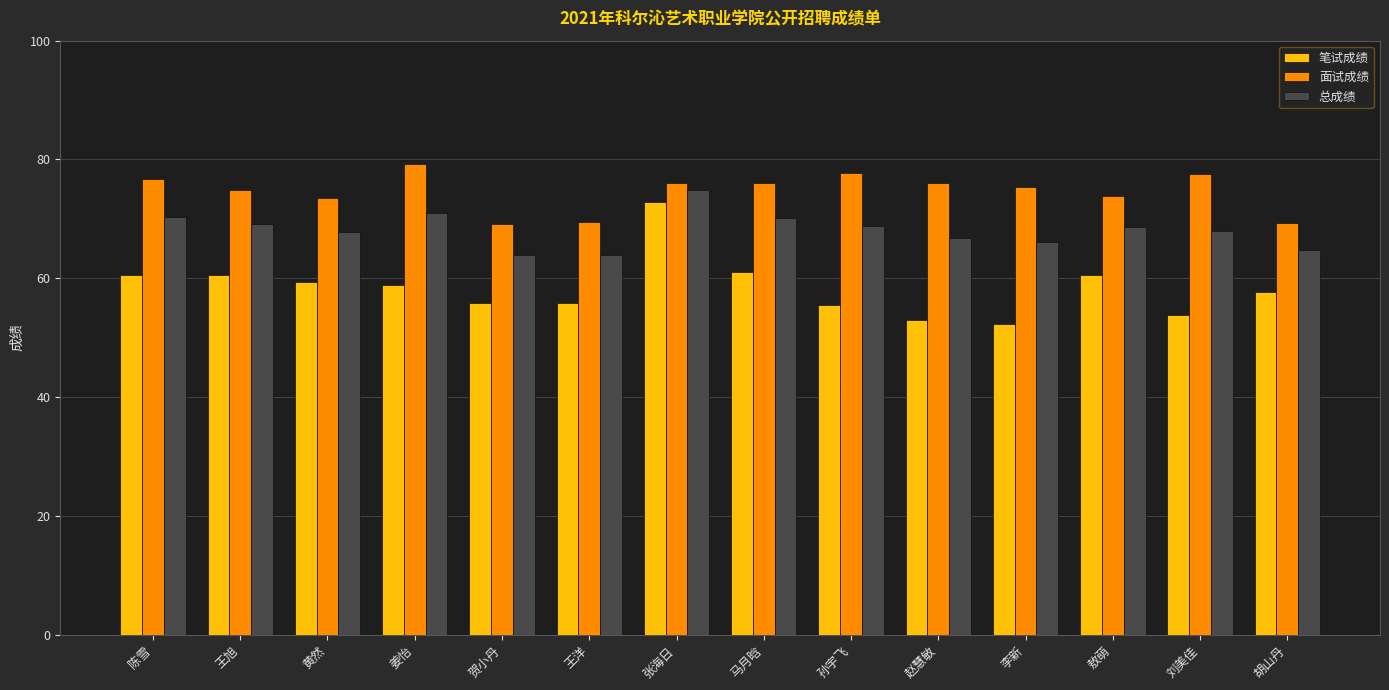

Which category has the highest value in the 总成绩 series?

张海日